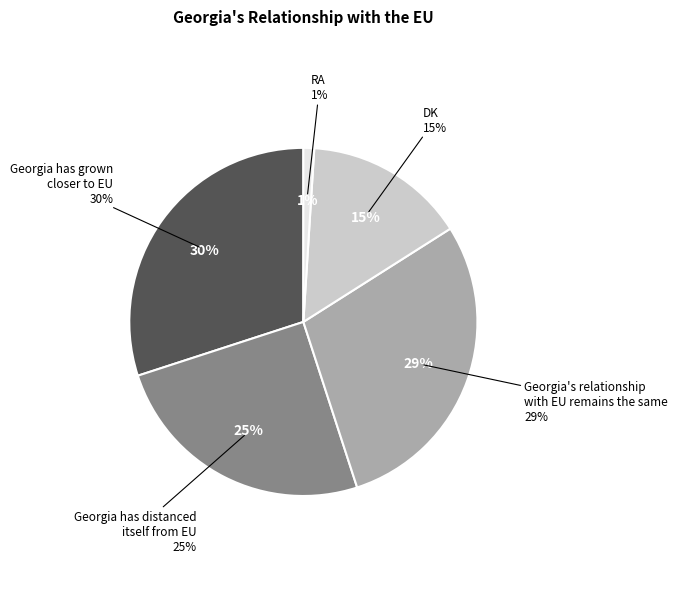

Rank the categories by value from lowest to highest.

RA, DK, Georgia has distanced
itself from EU, Georgia's relationship
with EU remains the same, Georgia has grown
closer to EU